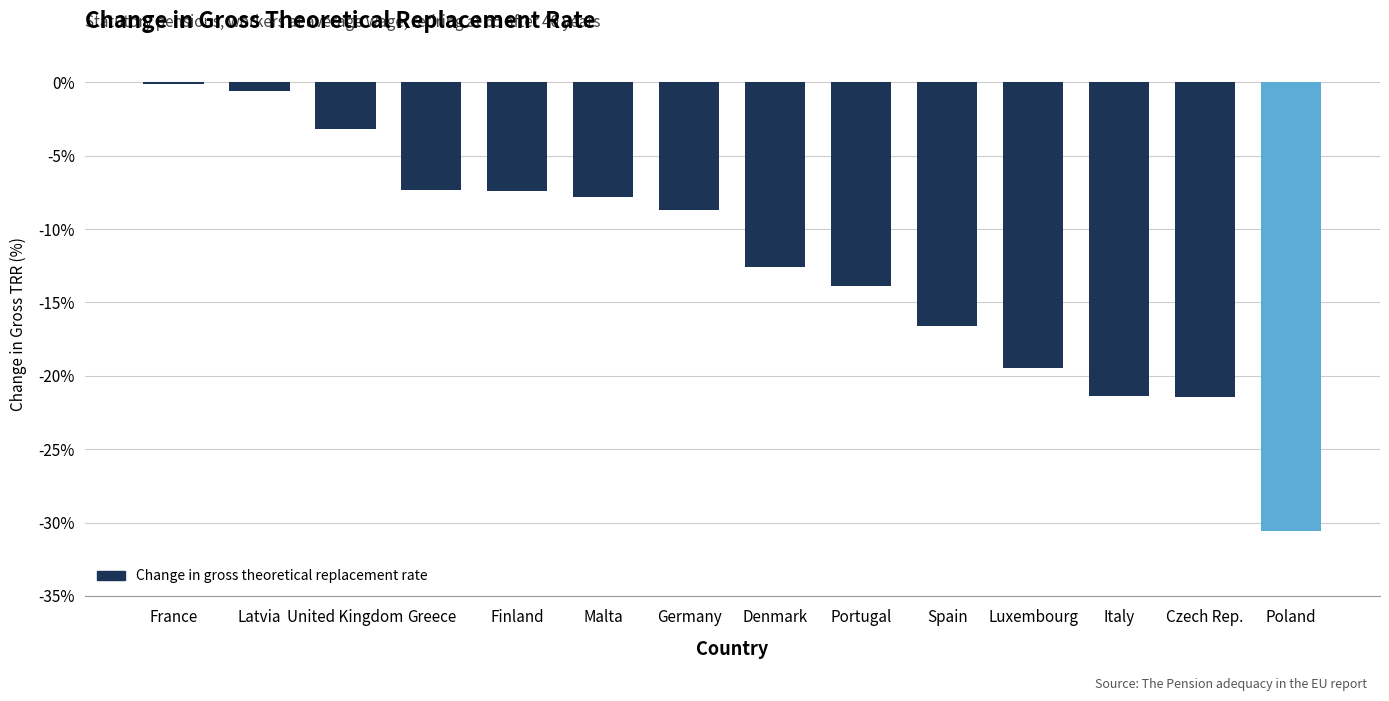

What is the approximate value at Germany?

-8.7